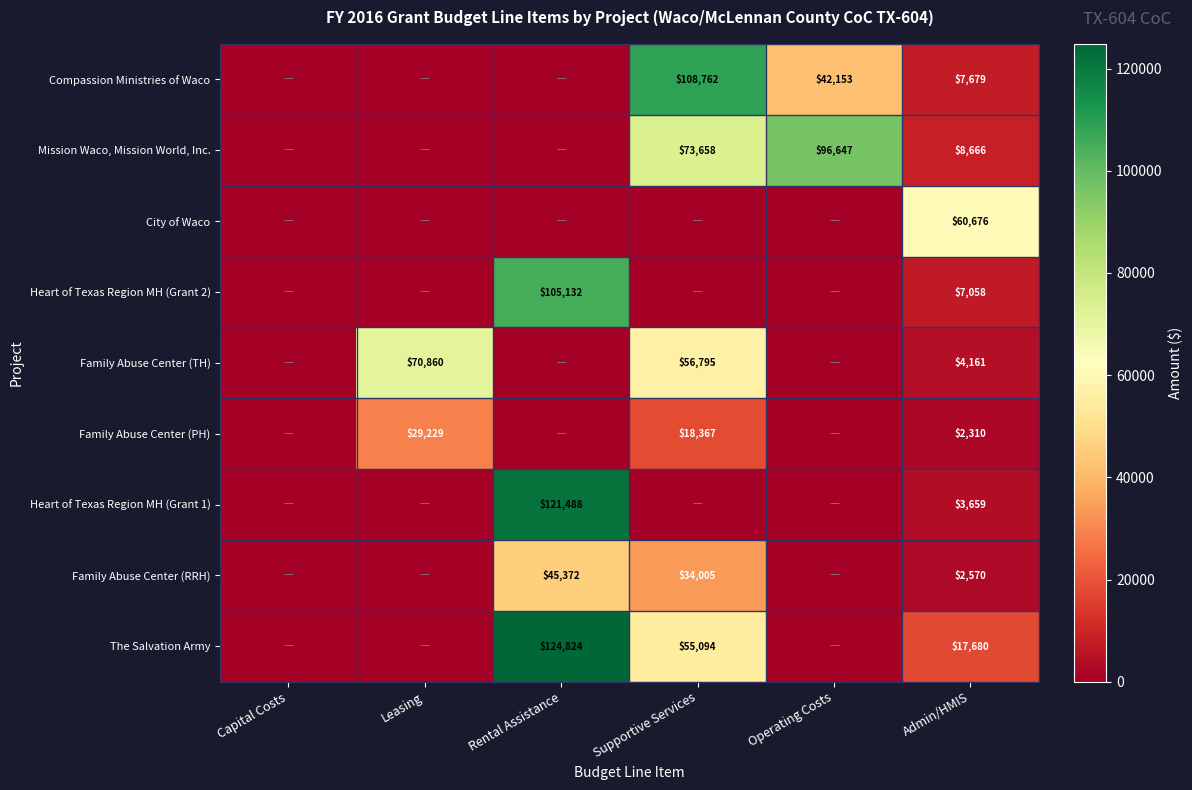

What is the sum of the The Salvation Army values at Supportive Services and Admin/HMIS?

72774